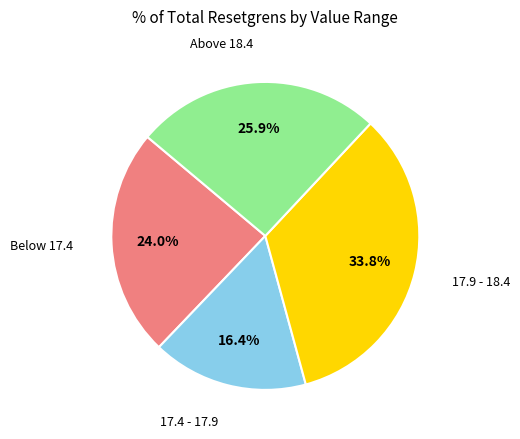

Is there any slice that represents more than half of the pie?

No